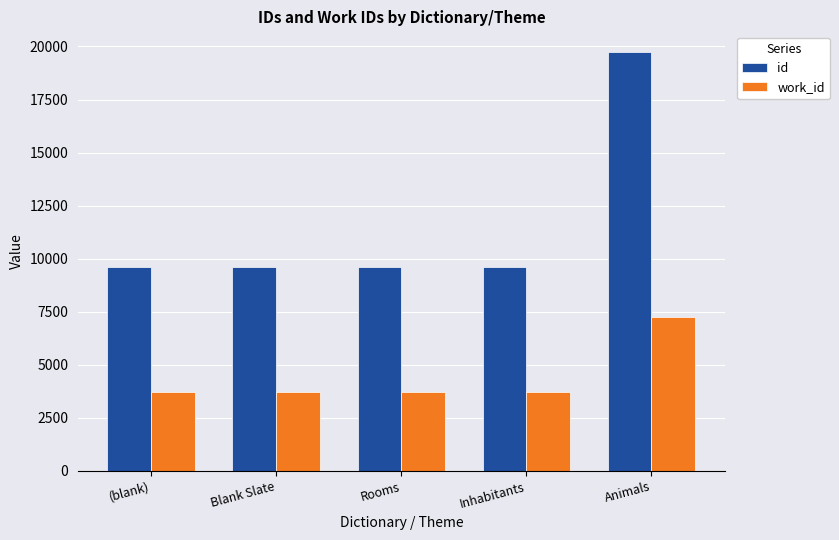

Does the chart contain stacked bars?

No